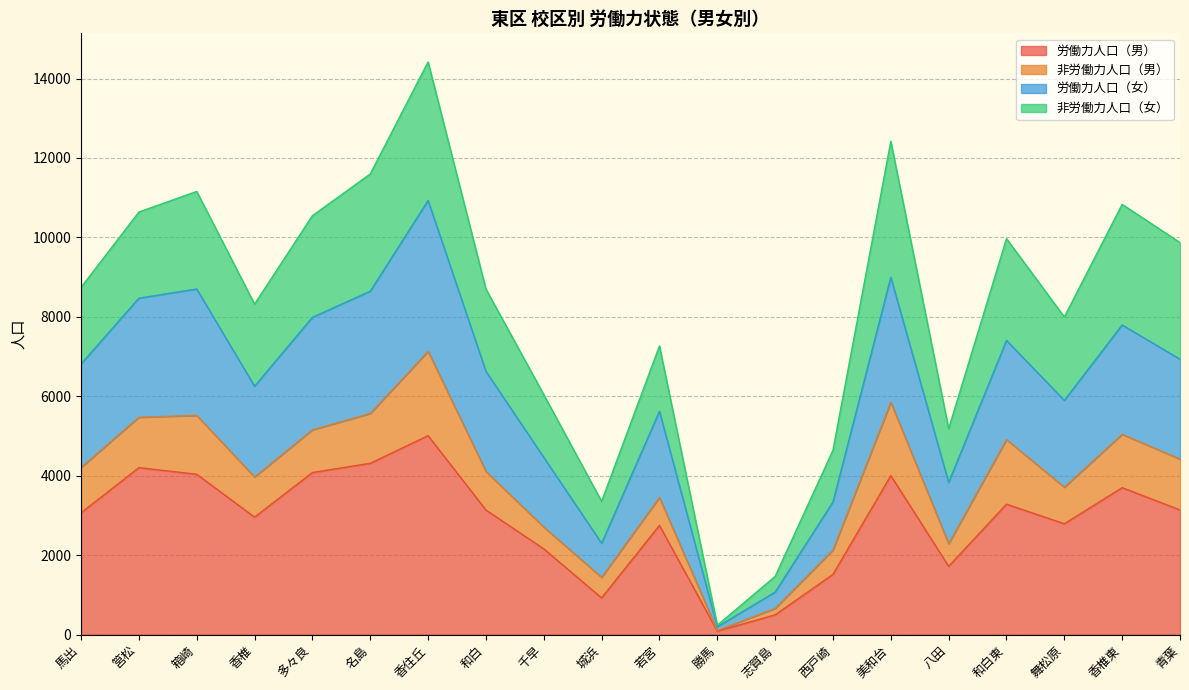

Is it true that 労働力人口（女） equals 6933 at 青葉?

True